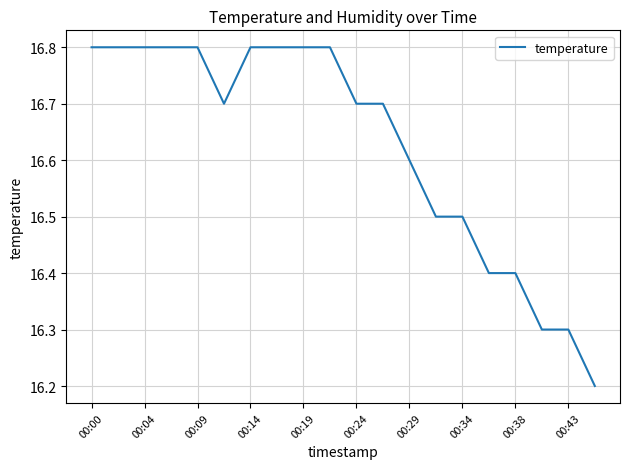

How many series are shown in this chart?

1